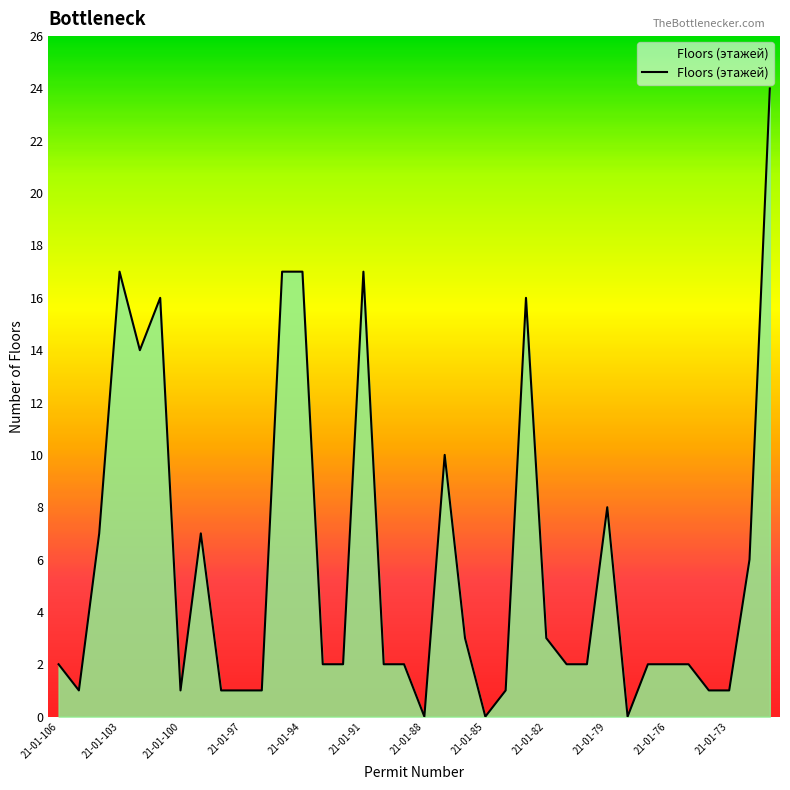

What is the difference between the maximum and minimum values?

24